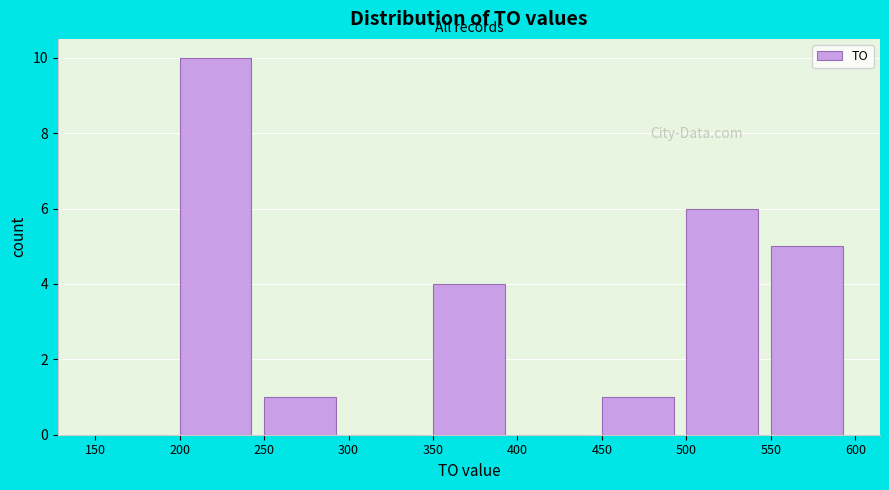

Reading left to right, transcribe this chart: for each bar, give the range it covers on the x-axis and its height. The values are not printed on the chart, so give them approximately, as read against the axis.

150 to 200: 0
200 to 250: 10
250 to 300: 1
300 to 350: 0
350 to 400: 4
400 to 450: 0
450 to 500: 1
500 to 550: 6
550 to 600: 5